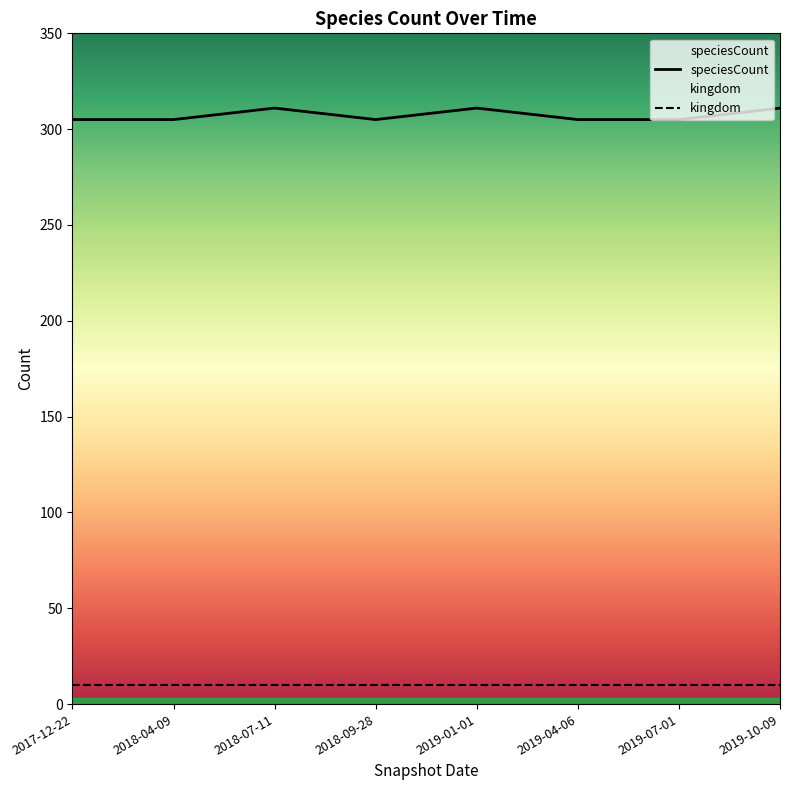

Is this an area chart (filled region under the line)?

No